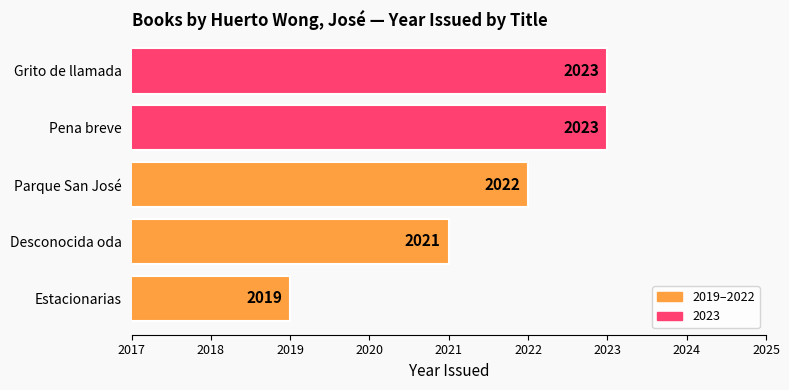

The chart shows a value of 2021 at Desconocida oda. True or false?

True